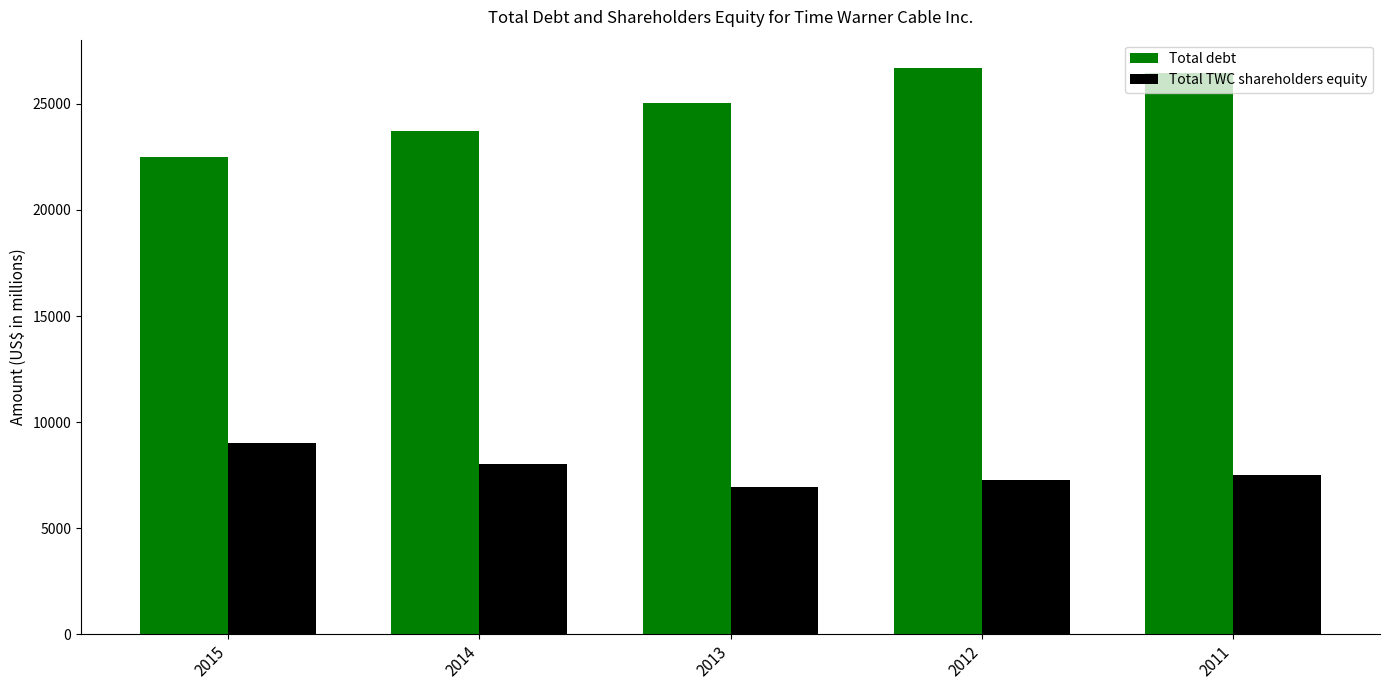

Which series changed the most between 2013 and 2012?

Total debt